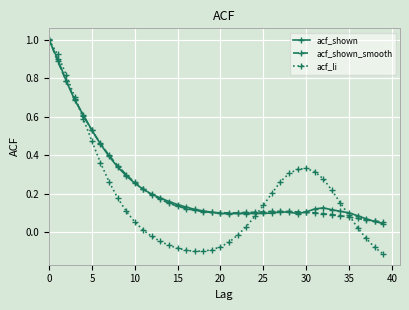

What is the maximum value for acf_shown?

1.0